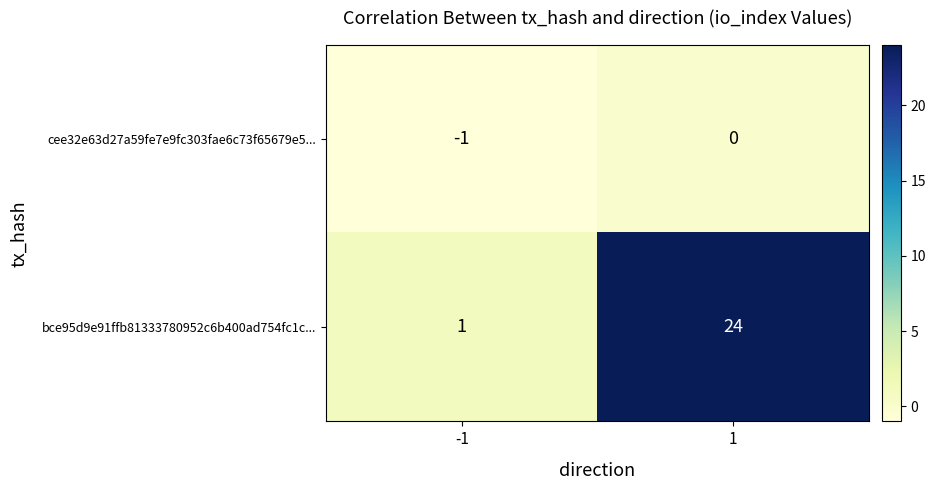

The bce95d9e91ffb81333780952c6b400ad754fc1c... series shows 1 at -1. True or false?

True